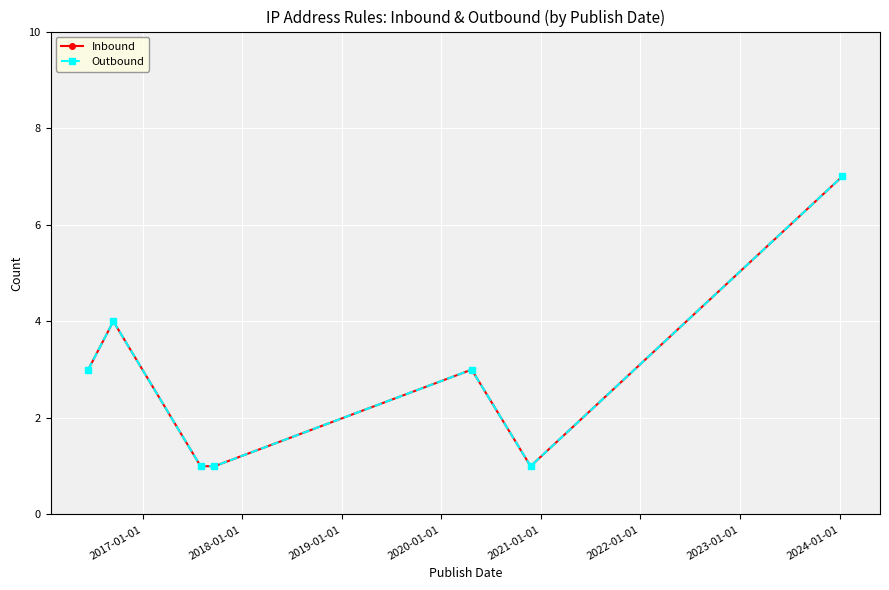

What is the value of the Inbound point at the 3rd from the left?

1